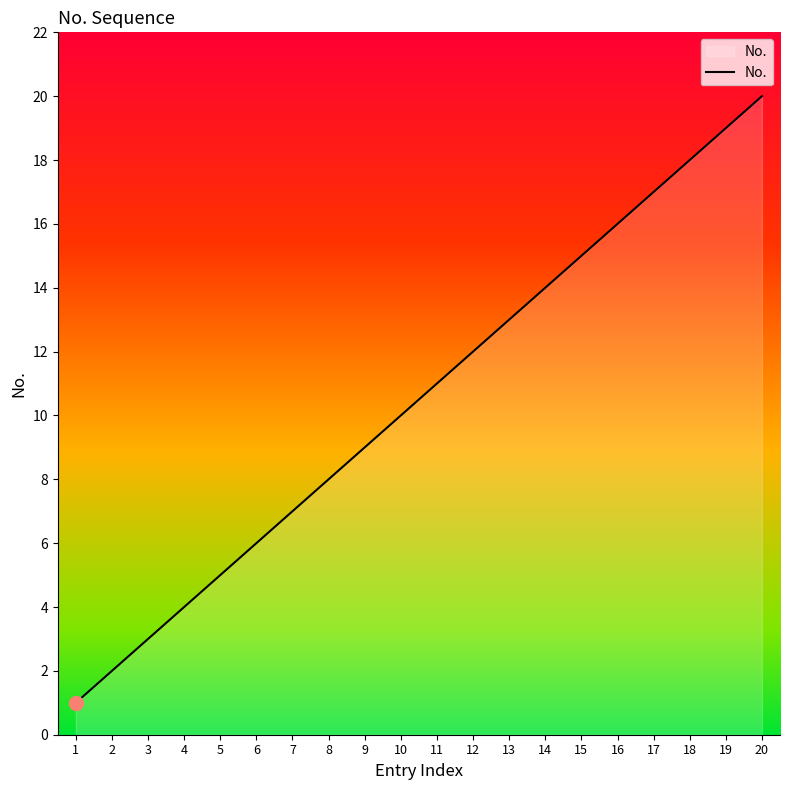

What is the sum of the values at 12 and 19?

31